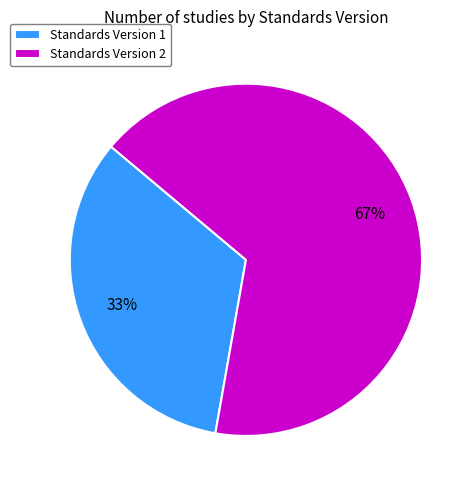

Approximately how many times larger is the value at Standards Version 2 compared to Standards Version 1?

2.0